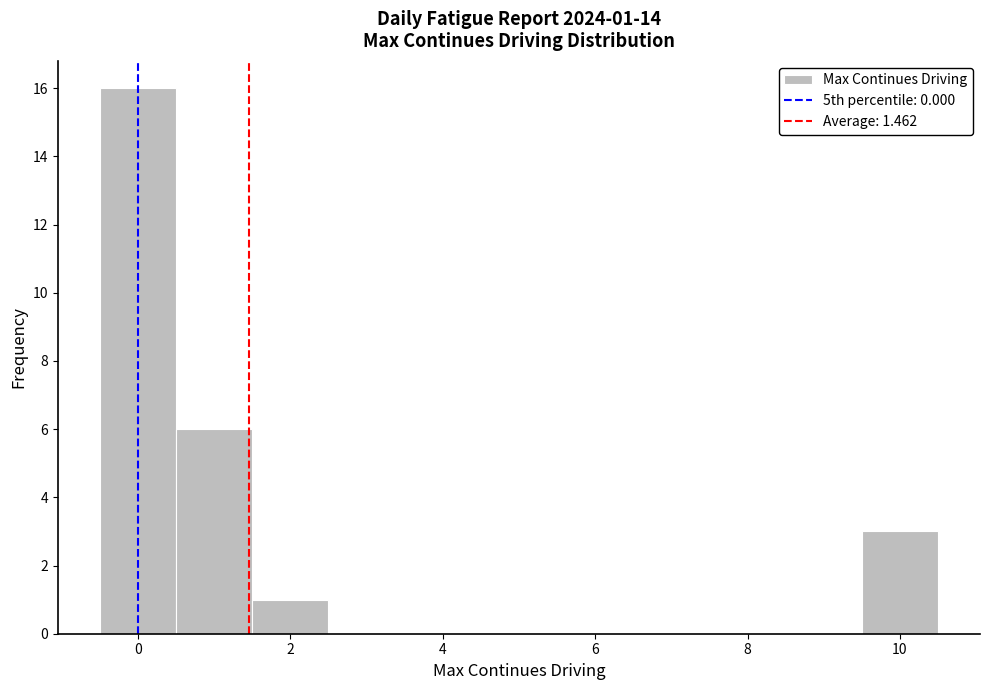

Over which range of the x-axis is the bar tallest?

-0.5 to 0.5